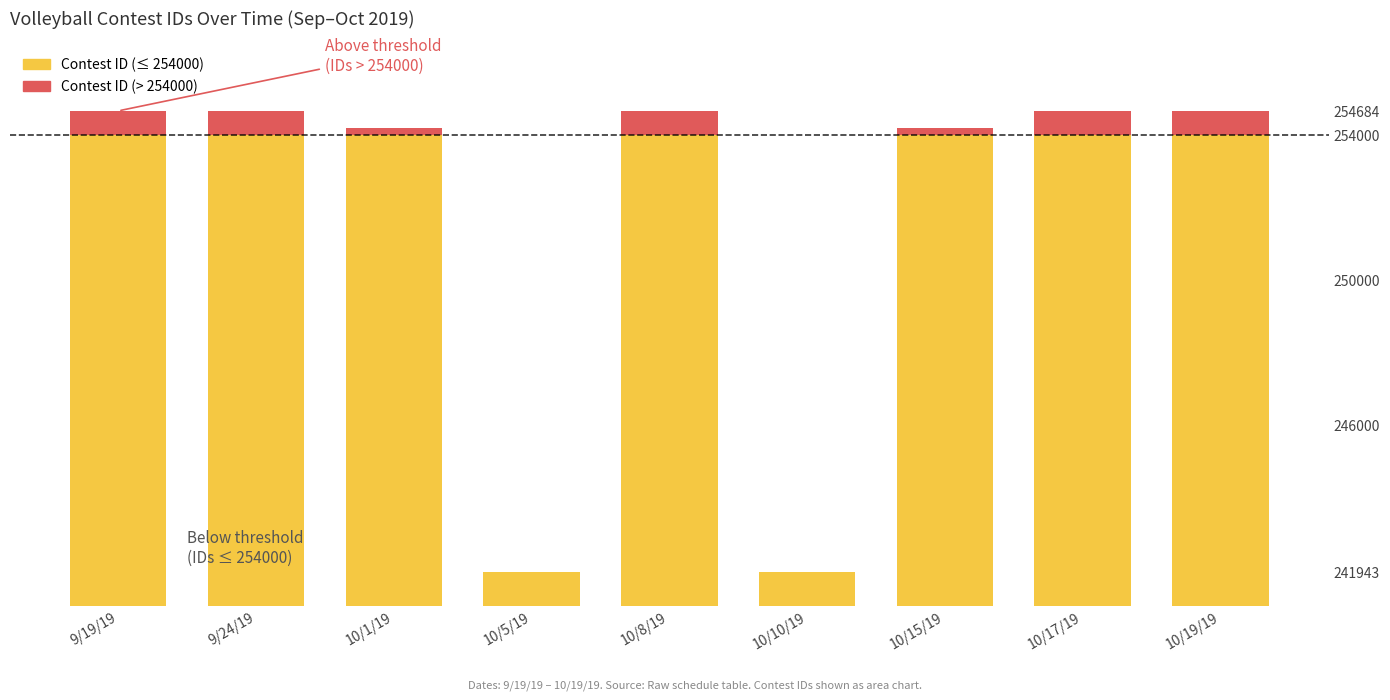

At which label does Above threshold first exceed 679?

9/24/19